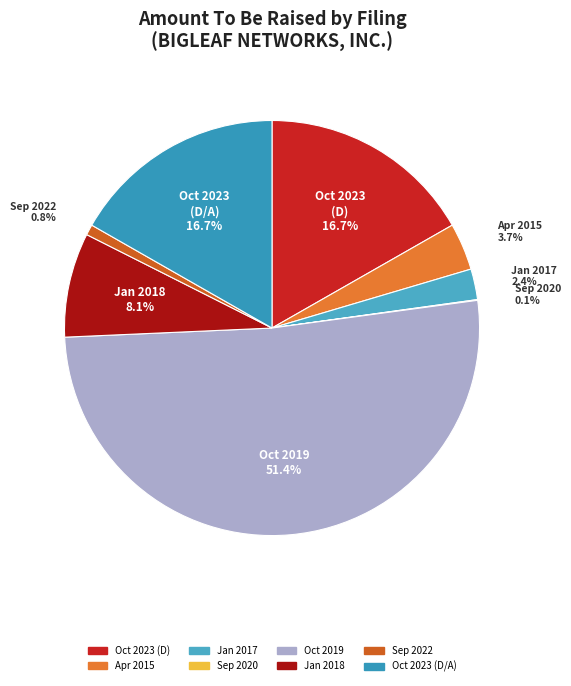

What is the largest slice in the pie chart?

Oct 2019